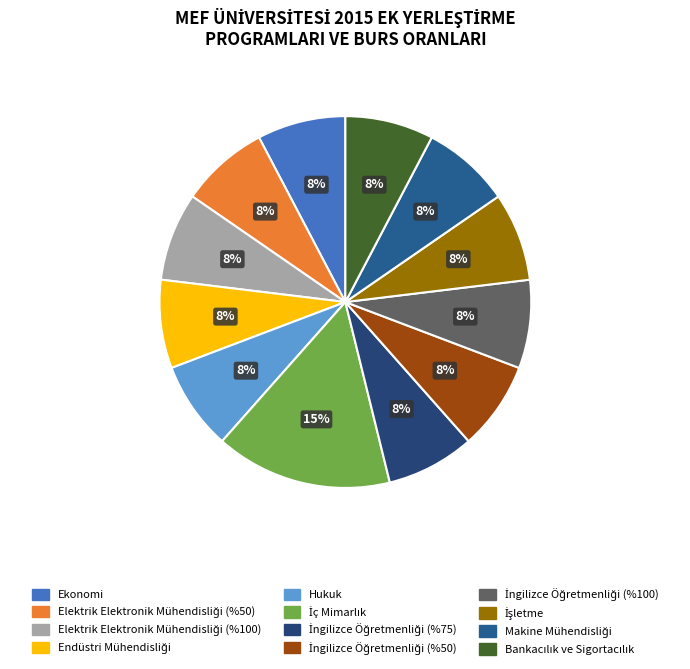

Rank the categories by value from highest to lowest.

İç Mimarlık, Ekonomi, Elektrik Elektronik
Mühendisliği (%50), Elektrik Elektronik
Mühendisliği (%100), Endüstri Mühendisliği, Hukuk, İngilizce Öğretmenliği (%75), İngilizce Öğretmenliği (%50), İngilizce Öğretmenliği (%100), İşletme, Makine Mühendisliği, Bankacılık ve
Sigortacılık